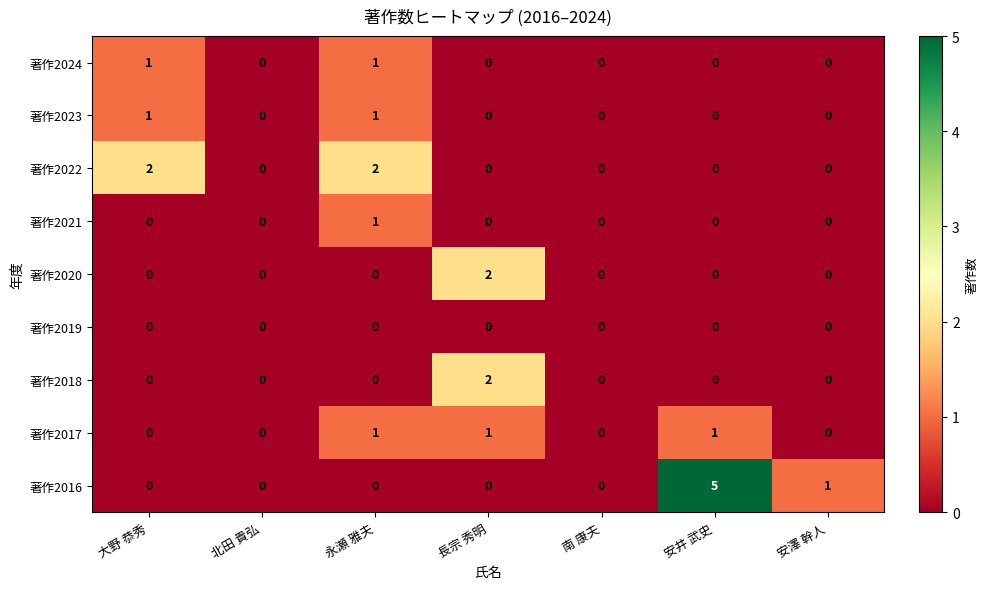

Which series has the largest range (max minus min)?

著作2016